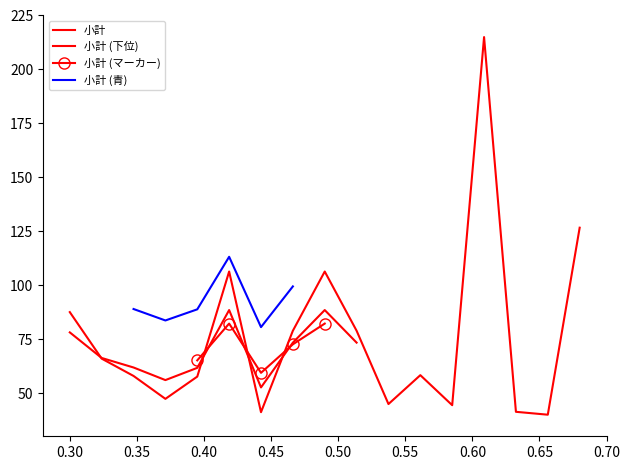

At which category does the chart reach its peak across all series?

14